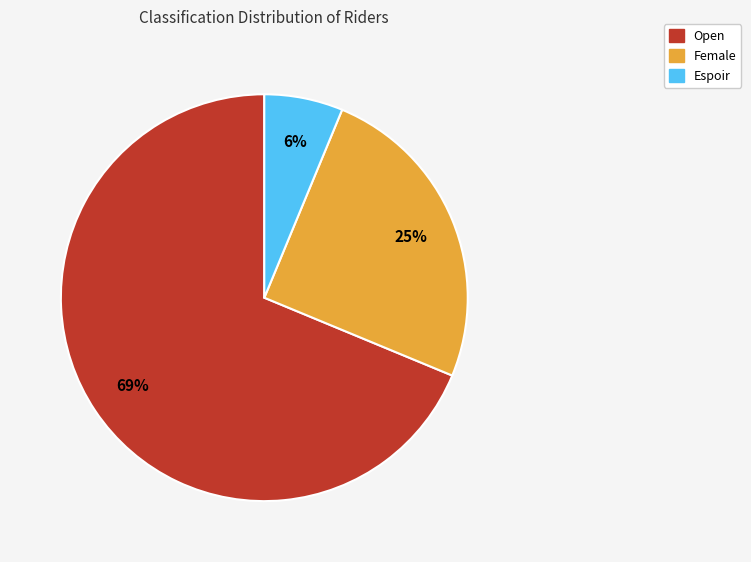

To the nearest percent, what portion does Open represent?

69%